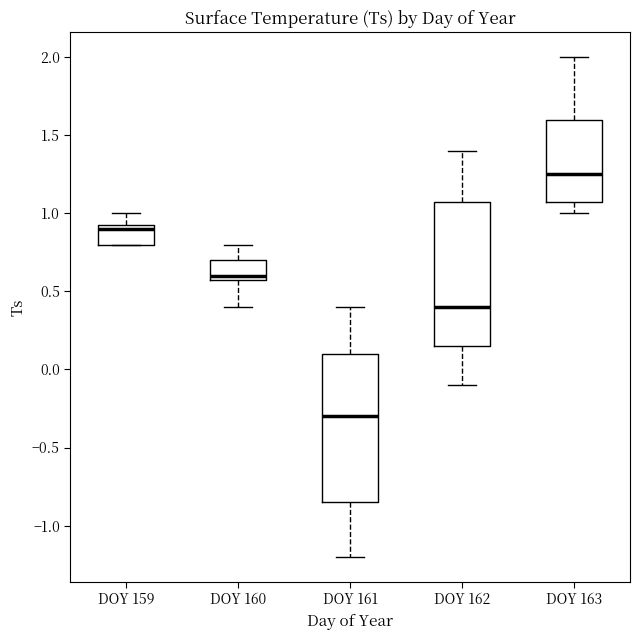

Which box has the highest median line?

DOY 163